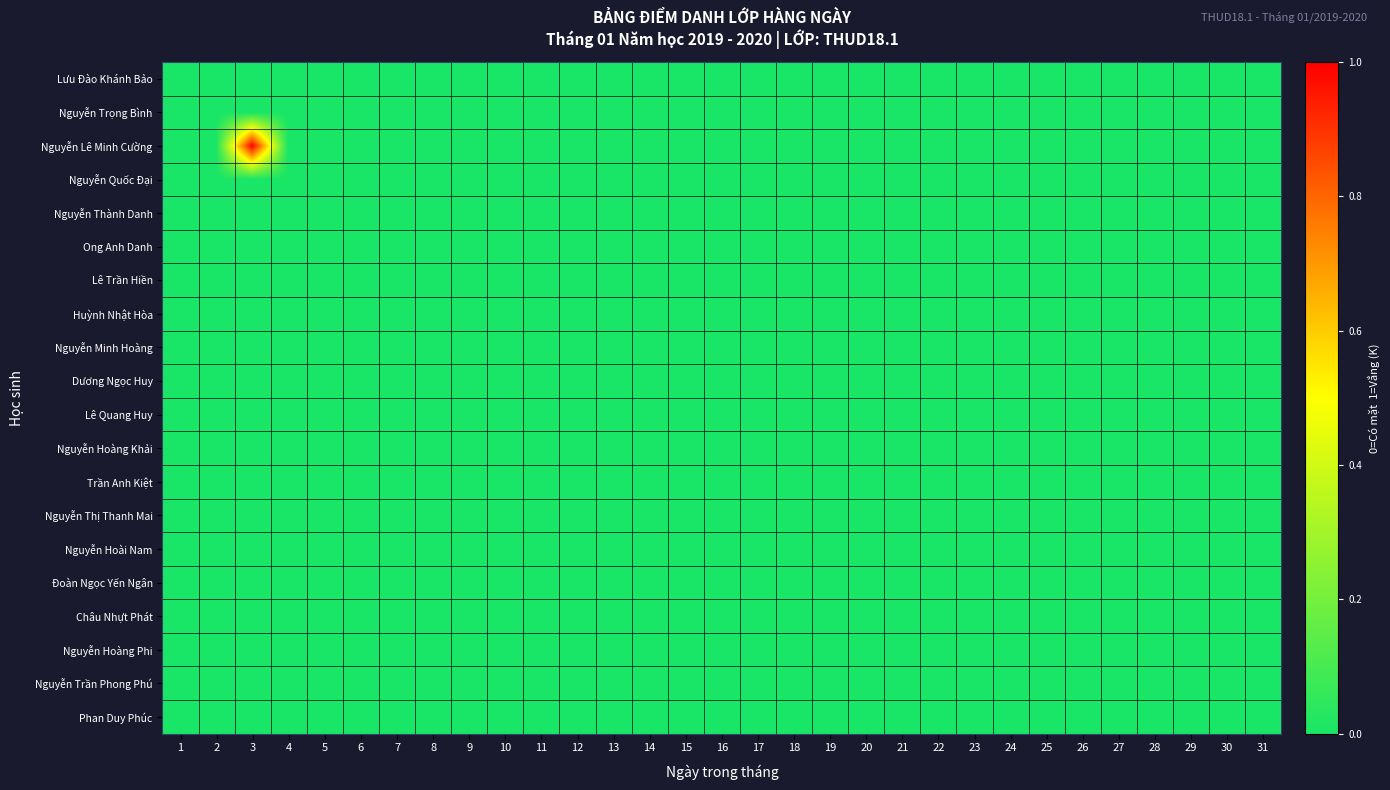

How many distinct data groups are displayed?

20